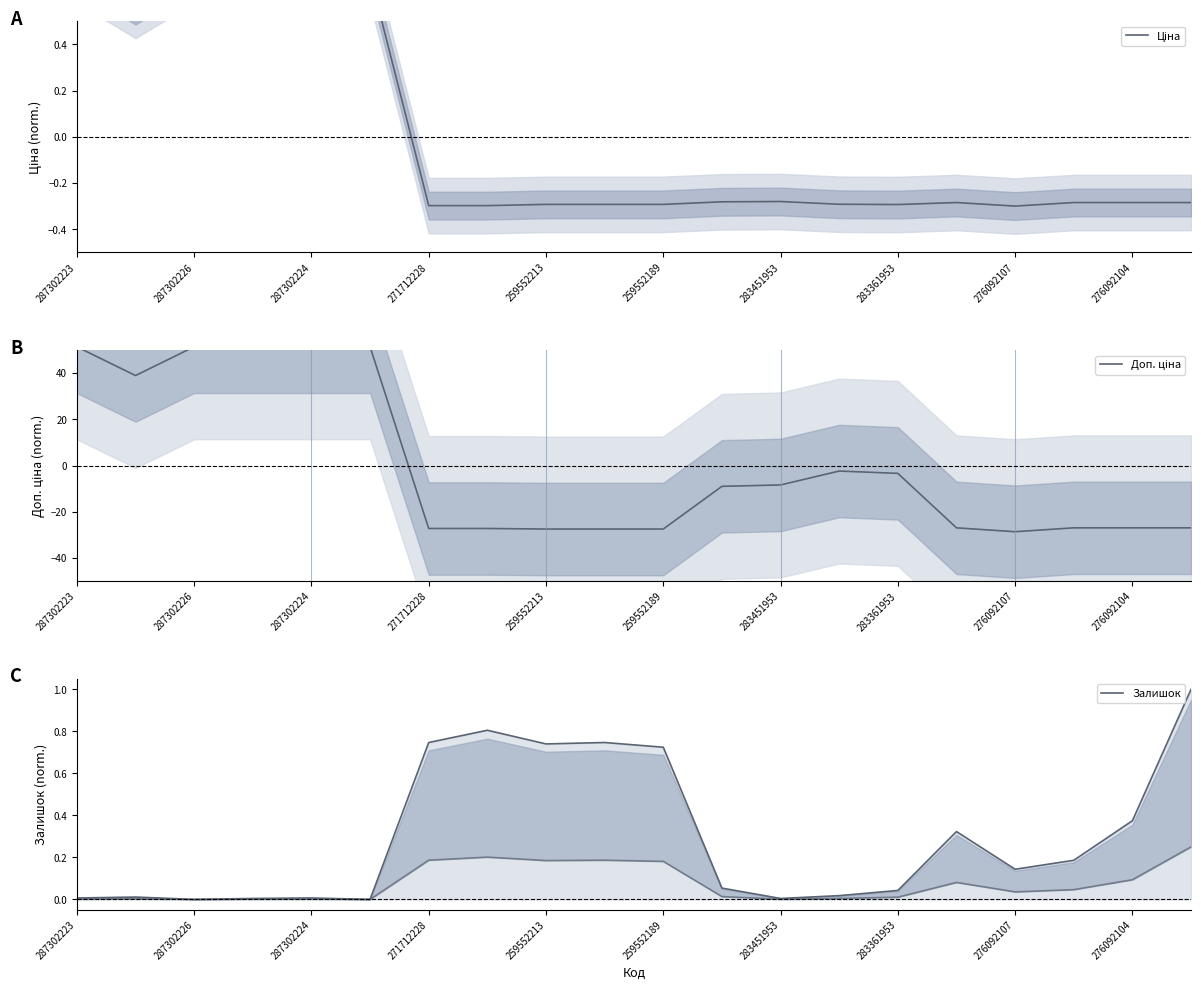

What position from the left is 259552189?

11